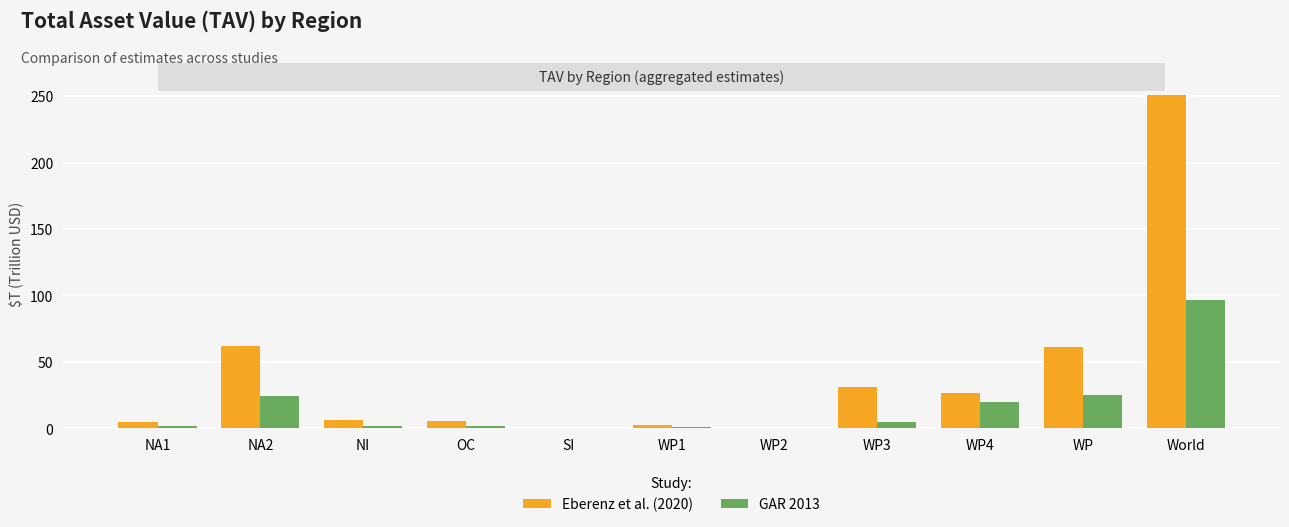

What is the greatest value displayed?

250.9